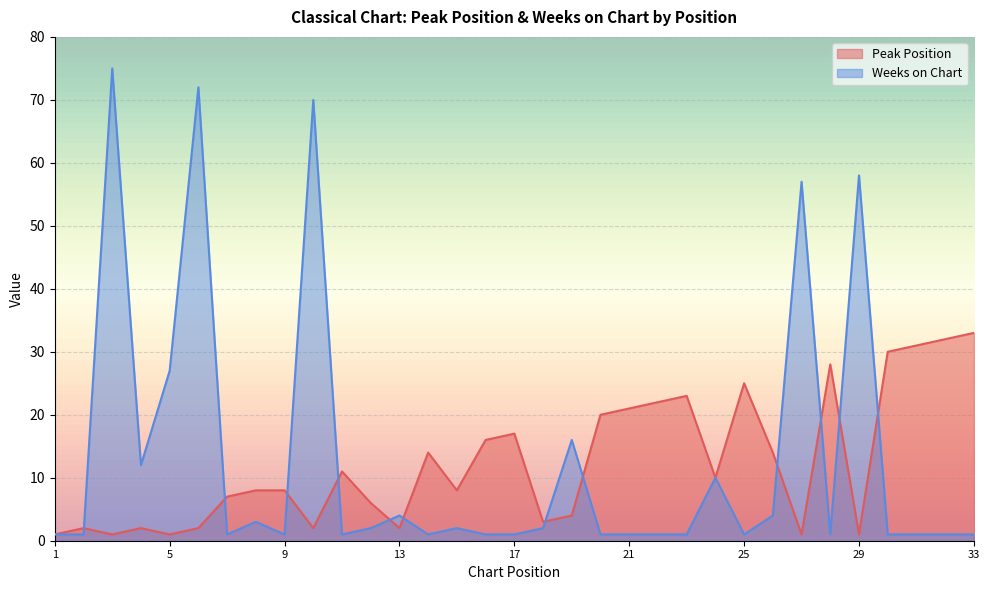

The Peak Position series shows 9 at 22. True or false?

False